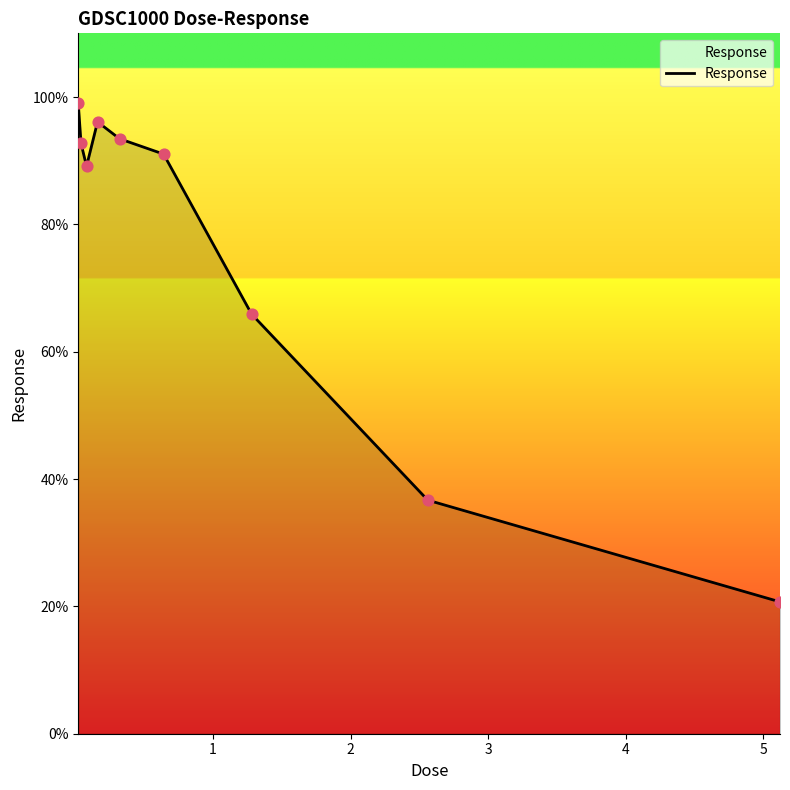

What is the greatest value displayed?

99.0